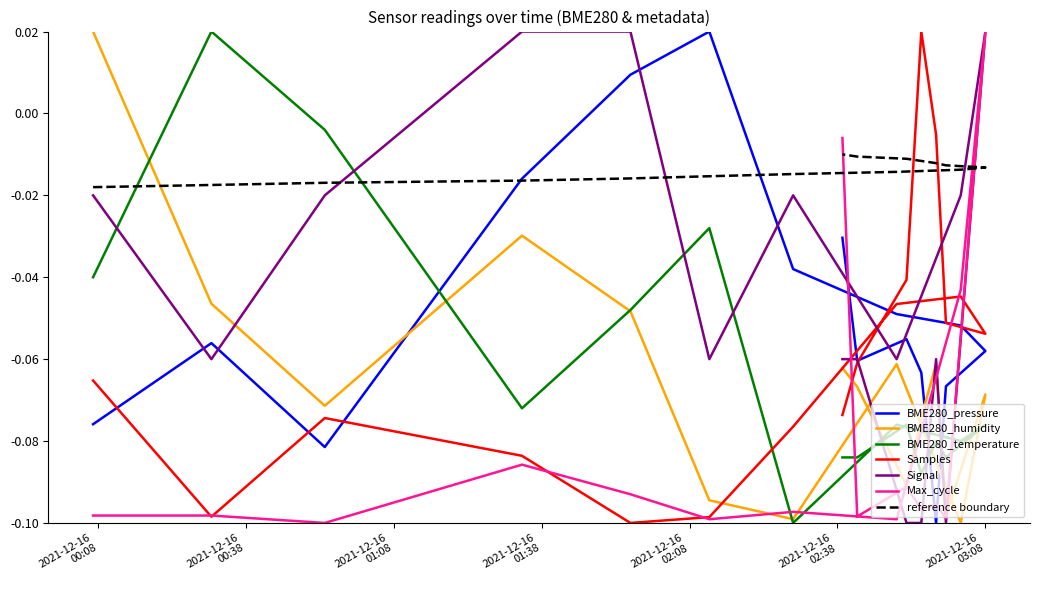

Is this an area chart (filled region under the line)?

No